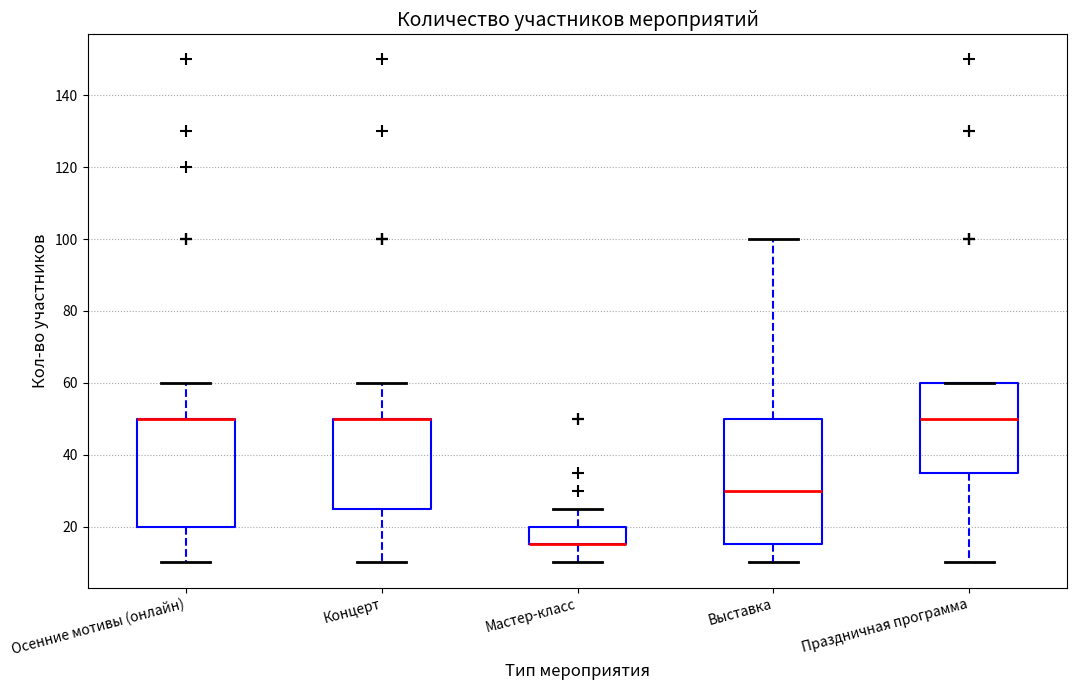

Which box is the tallest, from its lower edge to its upper edge?

Выставка